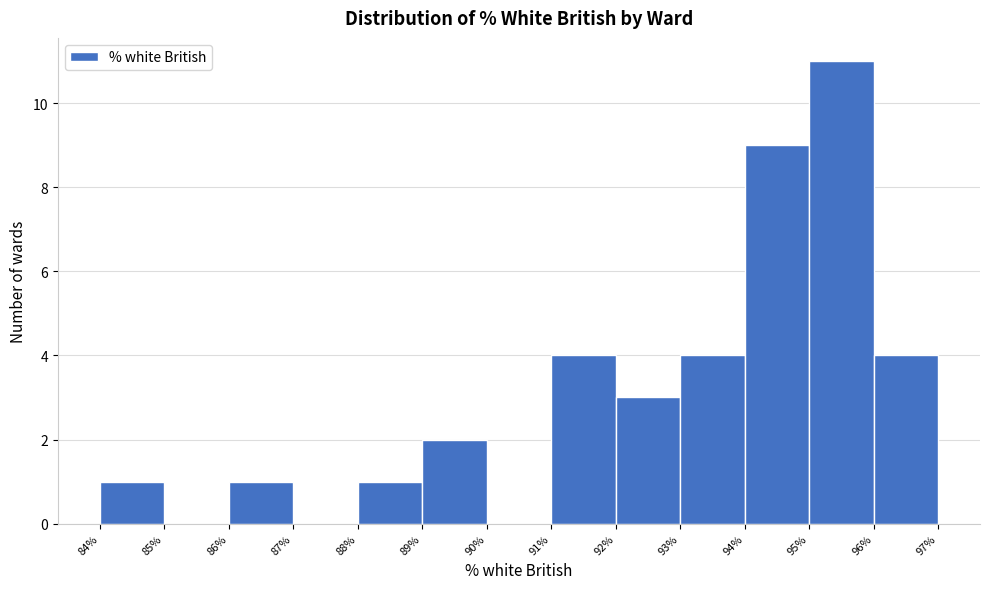

Reading left to right, list every bar in this chart as the range it spans on the x-axis followed by its height. The values are not printed on the chart, so give them approximately, as read against the axis.

84% to 85%: 1
85% to 86%: 0
86% to 87%: 1
87% to 88%: 0
88% to 89%: 1
89% to 90%: 2
90% to 91%: 0
91% to 92%: 4
92% to 93%: 3
93% to 94%: 4
94% to 95%: 9
95% to 96%: 11
96% to 97%: 4